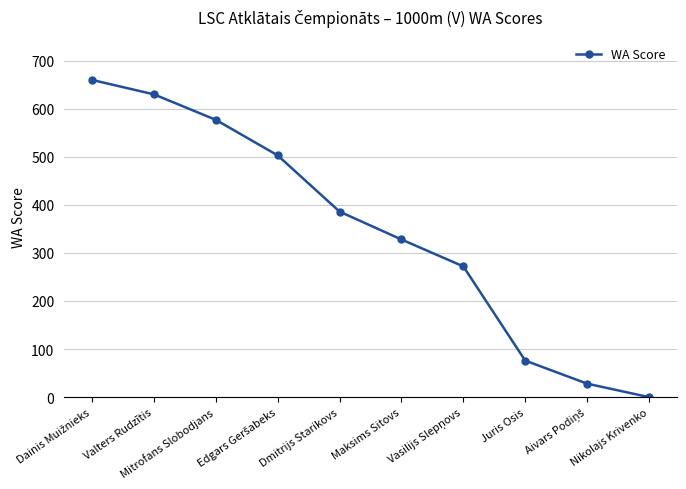

True or false: the data has more than 0 interior local peaks.

False